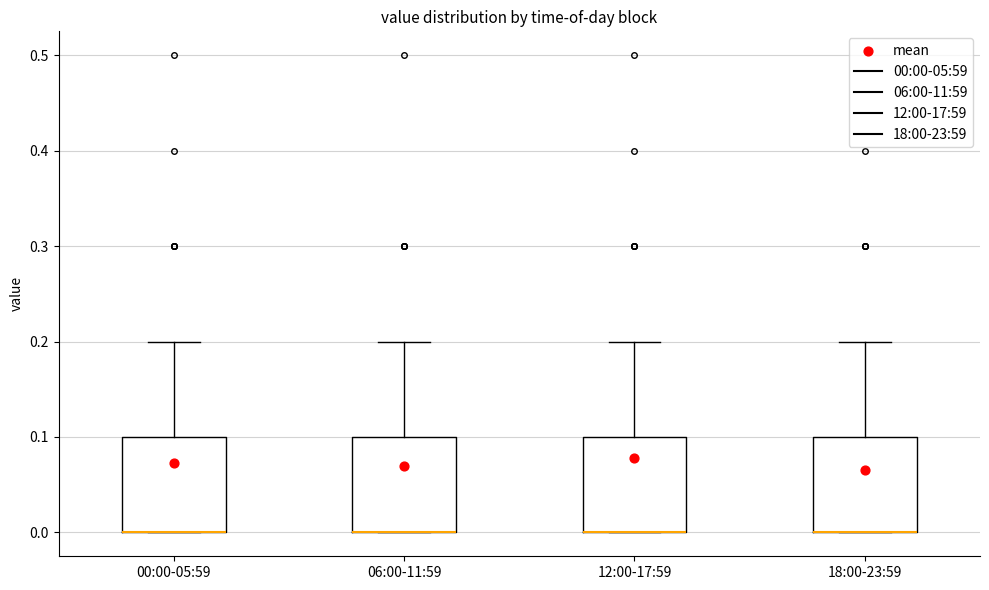

Where is the lower edge of the box for 06:00-11:59 on the y-axis? The values are not printed on the chart, so give them approximately, as read against the axis.

0.0